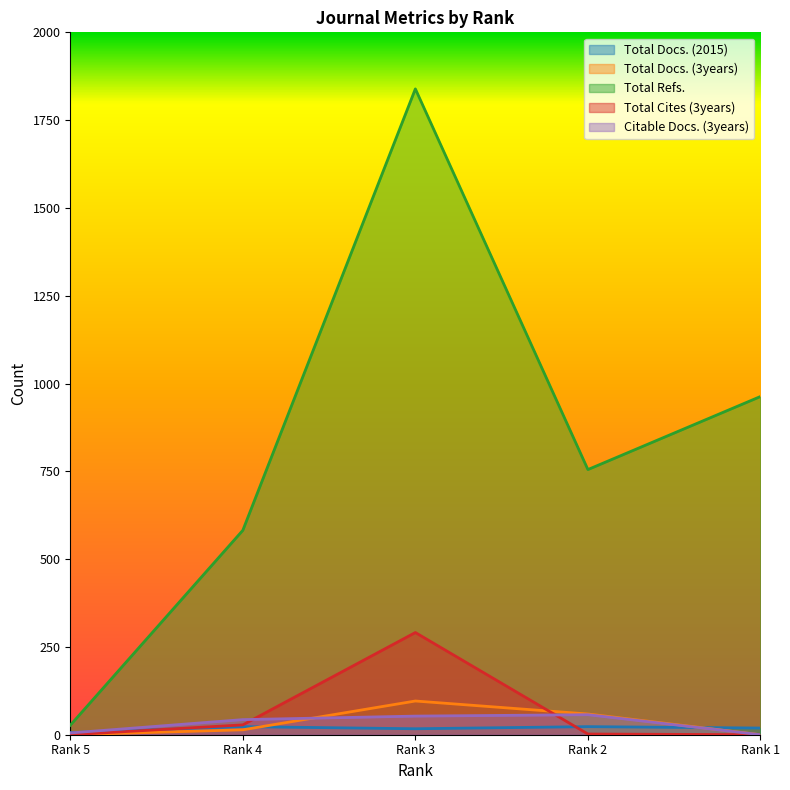

List the series in order of their peak value, lowest first.

Total Docs. (2015), Citable Docs. (3years), Total Docs. (3years), Total Cites (3years), Total Refs.